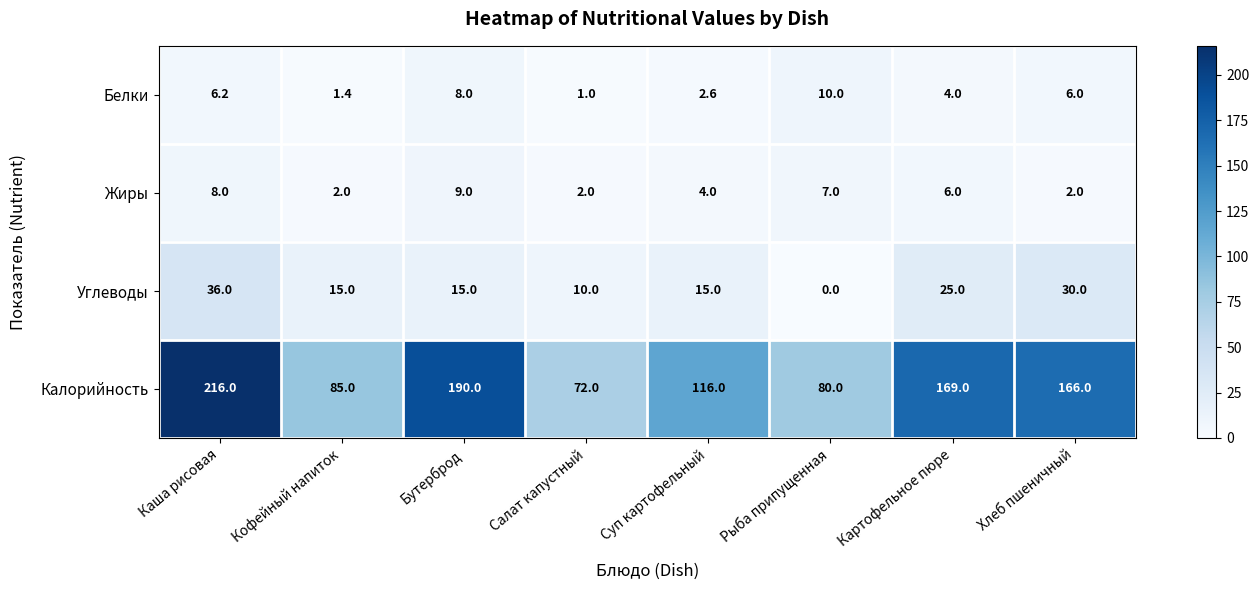

Which series changed the most between Каша рисовая and Суп картофельный?

Калорийность